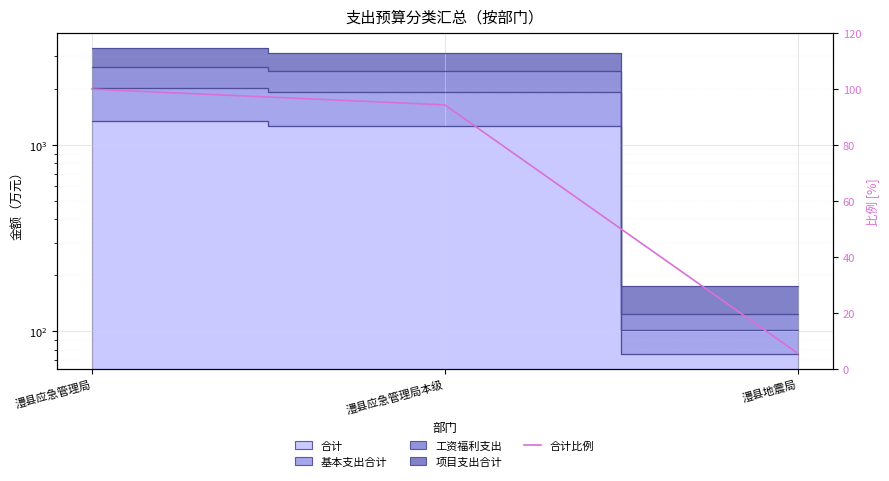

At which category does the chart reach its minimum across all series?

澧县地震局